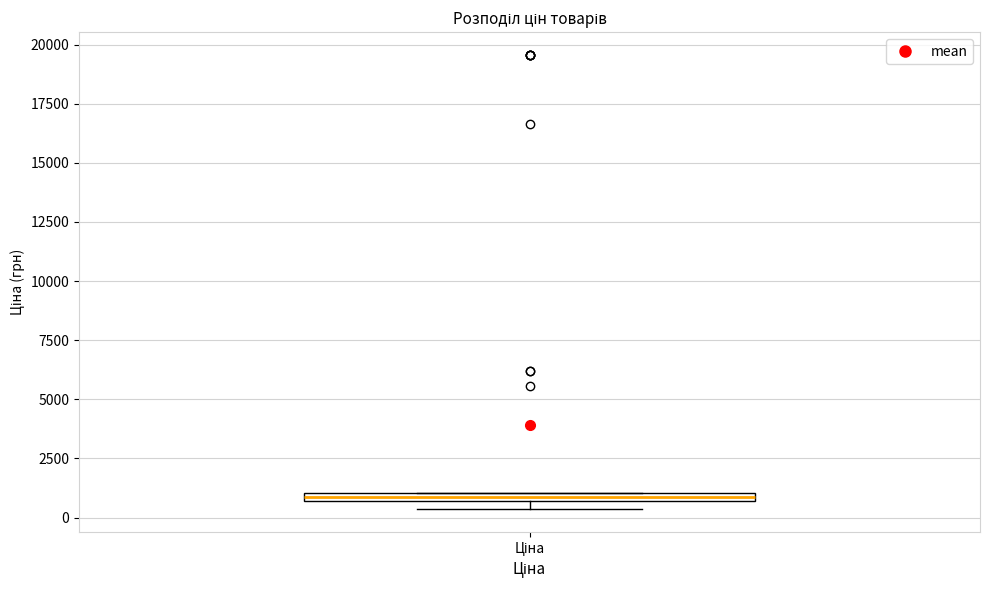

Where is the lower edge of the box for Ціна on the y-axis? The values are not printed on the chart, so give them approximately, as read against the axis.

500